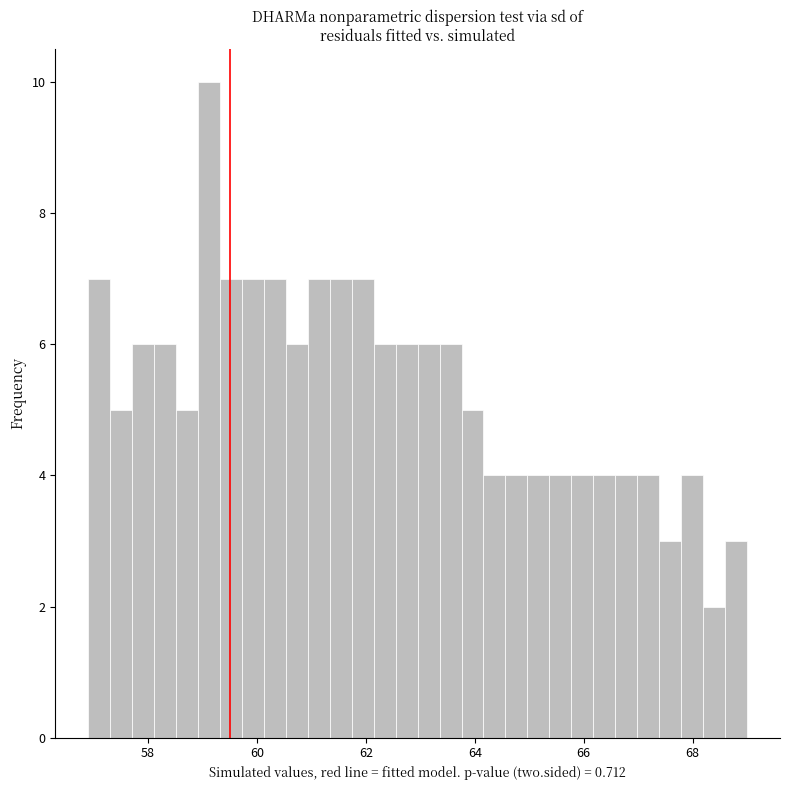

Read against the x-axis, roughly where is the centre of the tallest bar?

59.2